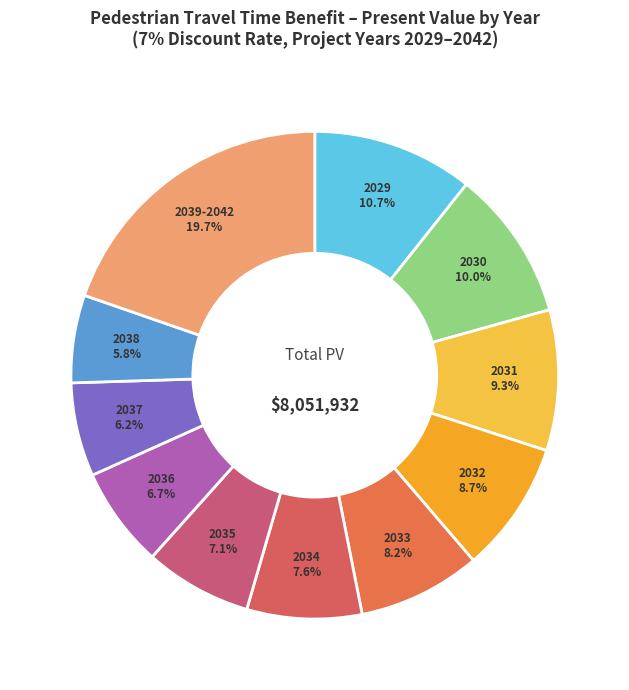

To the nearest percent, what portion does 2029 represent?

11%